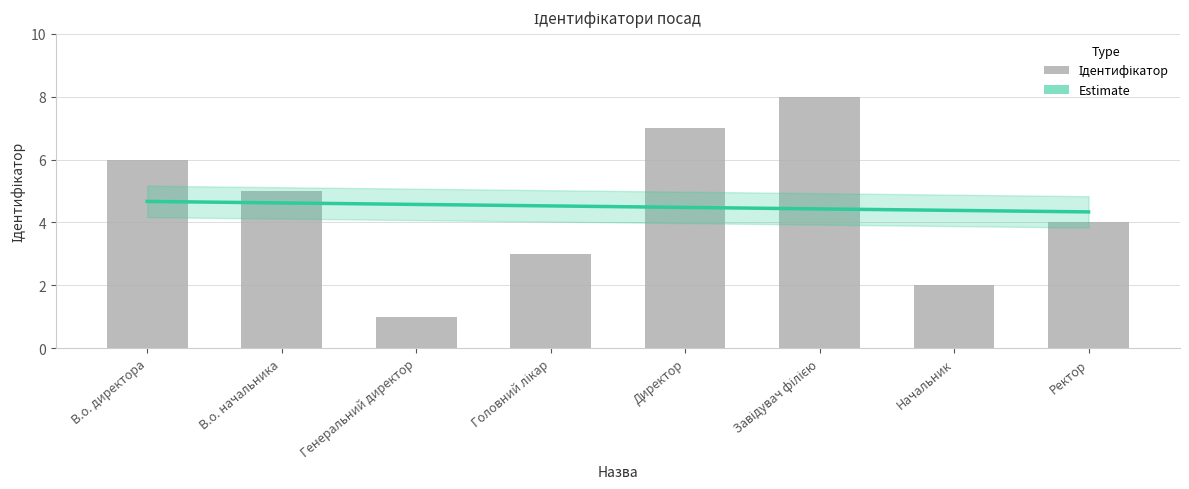

Which label corresponds to the smallest value in the chart?

Генеральний директор